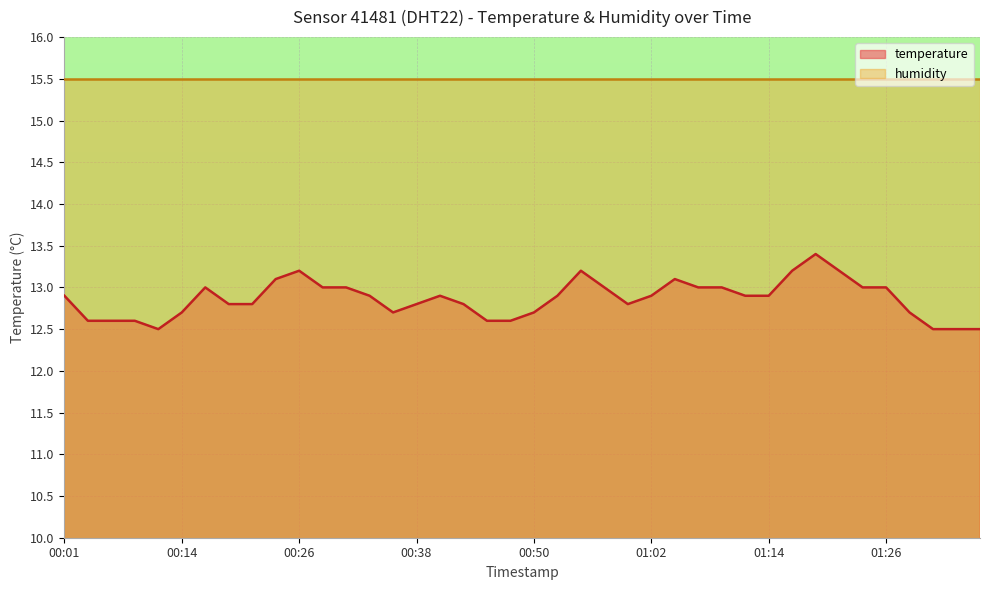

Does the chart display data point markers on the line(s)?

No